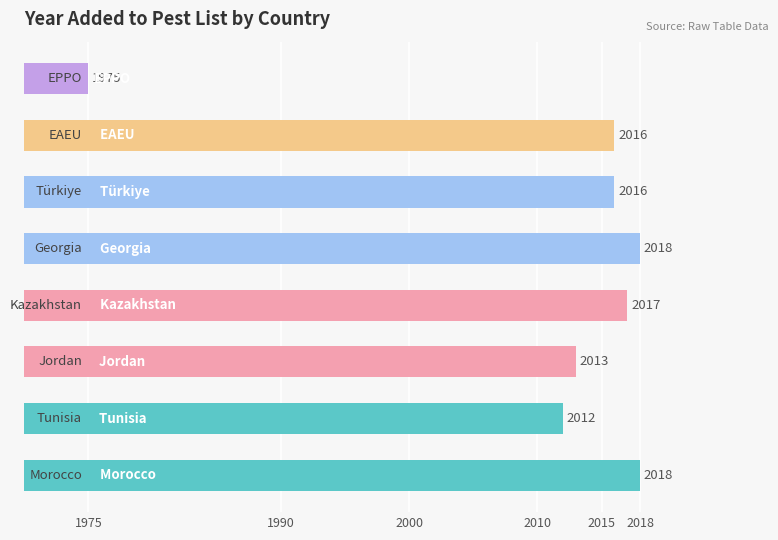

Count the number of data series in this chart.

1